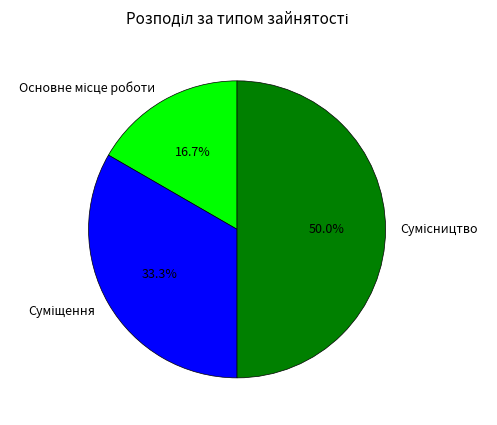

Which category has the smallest portion of the pie?

Основне місце роботи